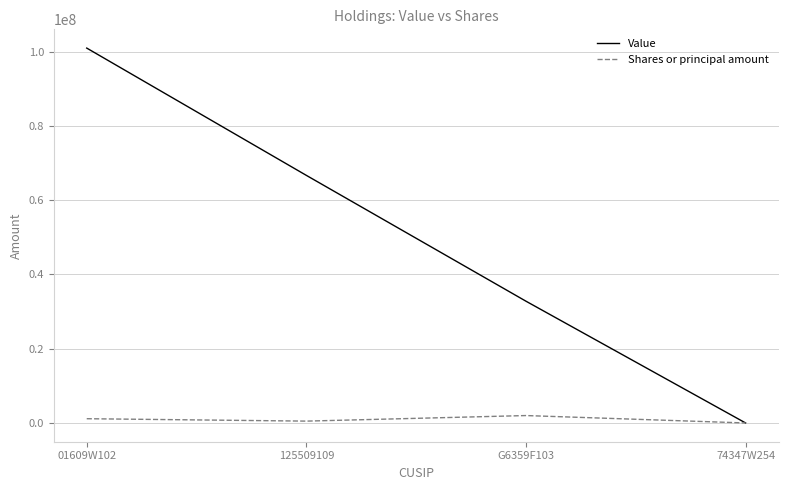

Count the number of data series in this chart.

2